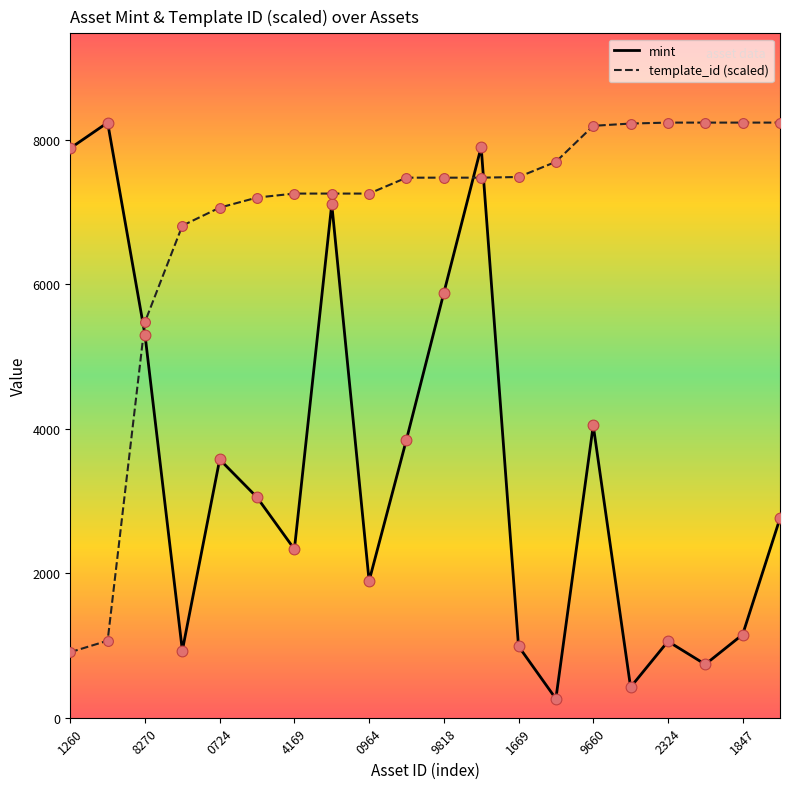

After their last crossing, which series has the higher values: template_id (scaled) or mint?

template_id (scaled)